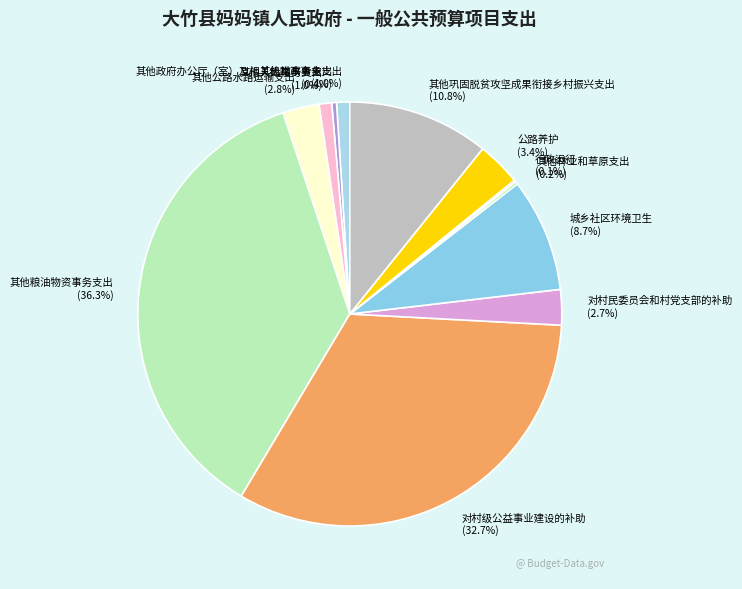

Between 其他巩固脱贫攻坚成果衔接乡村振兴支出 and 对村民委员会和村党支部的补助, which is larger?

其他巩固脱贫攻坚成果衔接乡村振兴支出